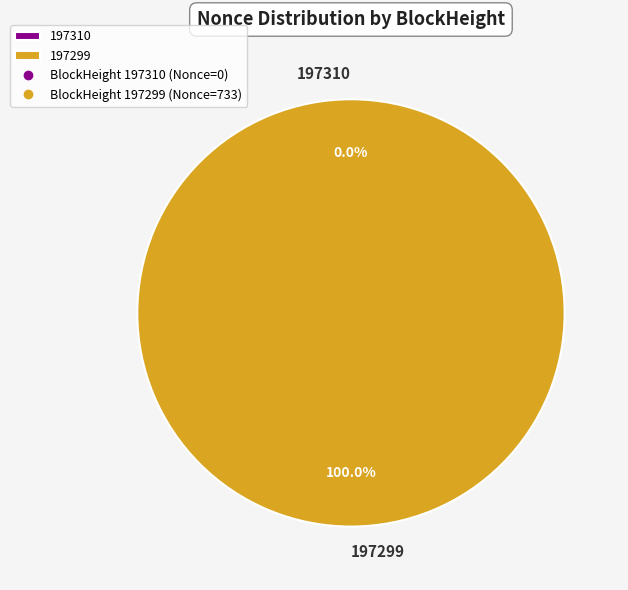

To the nearest percent, what is the combined percentage of 197310 and 197299?

100%